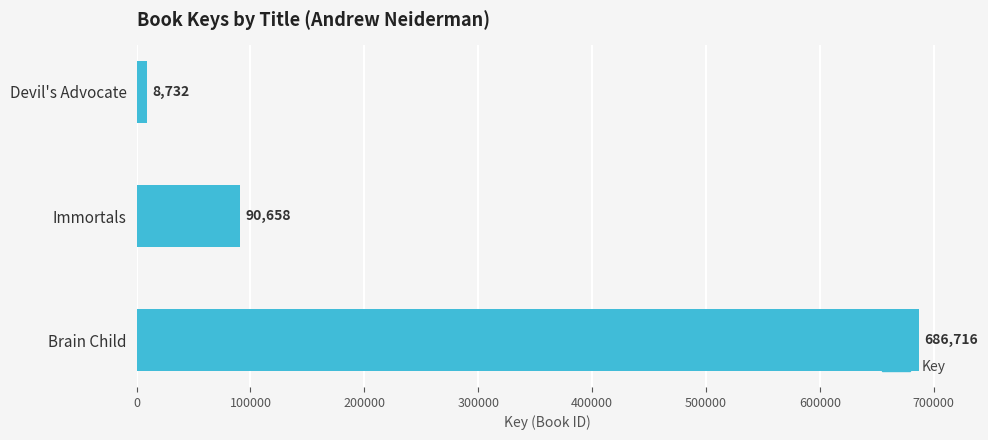

Are the bars horizontal?

Yes